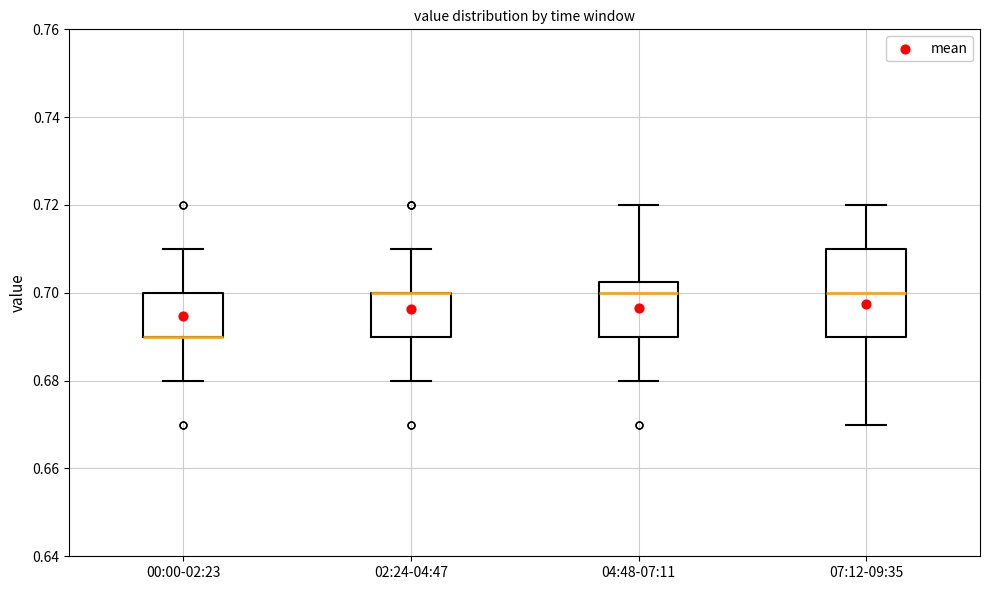

Reading left to right, transcribe this box plot: for each box, give where its median line is, the range the box spans, and where its two whiskers end, as read against the y-axis. The values are not printed on the chart, so give them approximately, as read against the axis.

00:00-02:23: median 0.690 (drawn on the box's lower edge), box 0.690 to 0.700, whiskers 0.680 to 0.710
02:24-04:47: median 0.700 (drawn on the box's upper edge), box 0.690 to 0.700, whiskers 0.680 to 0.710
04:48-07:11: median 0.700, box 0.690 to 0.702, whiskers 0.680 to 0.720
07:12-09:35: median 0.700, box 0.690 to 0.710, whiskers 0.670 to 0.720